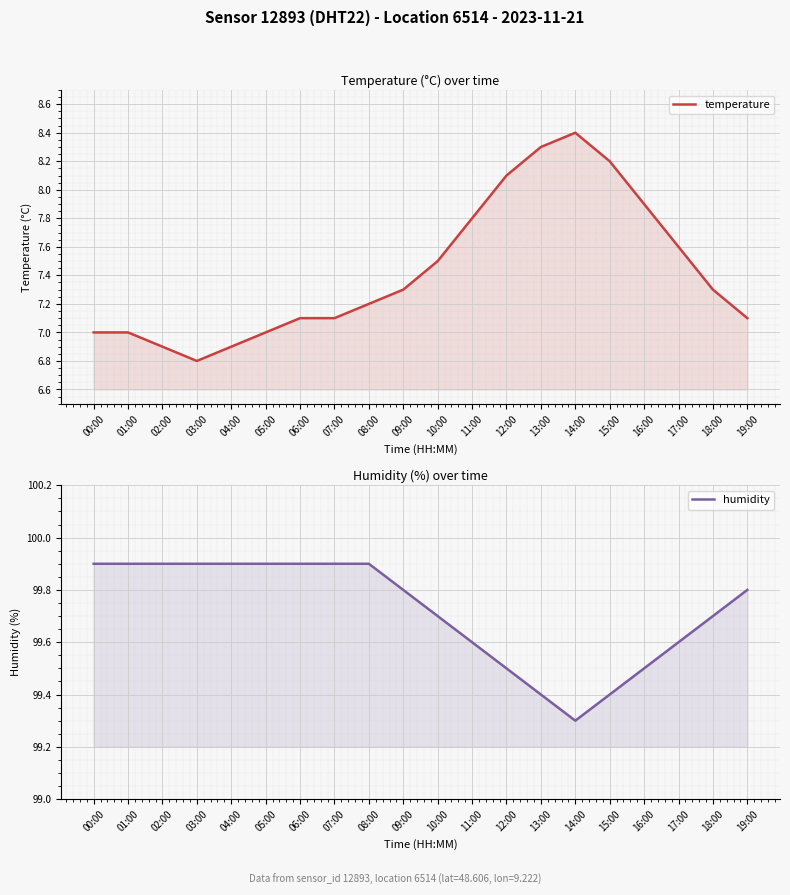

Does the chart display data point markers on the line(s)?

No